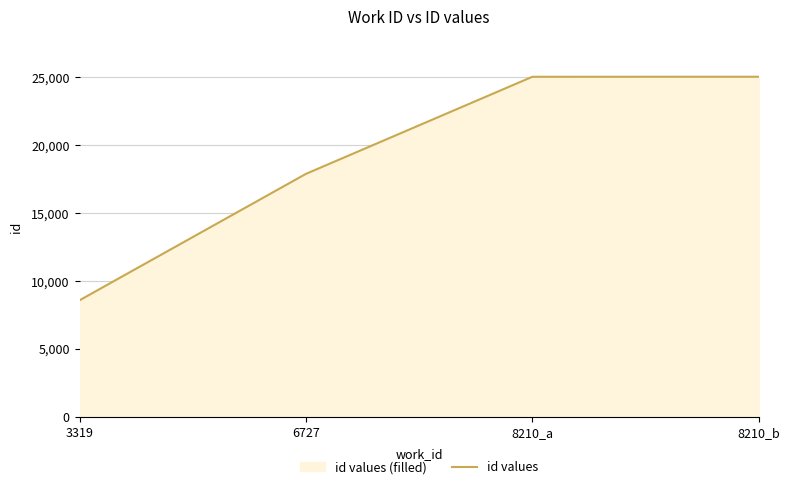

Rank the categories by value from lowest to highest.

3319, 6727, 8210_a, 8210_b